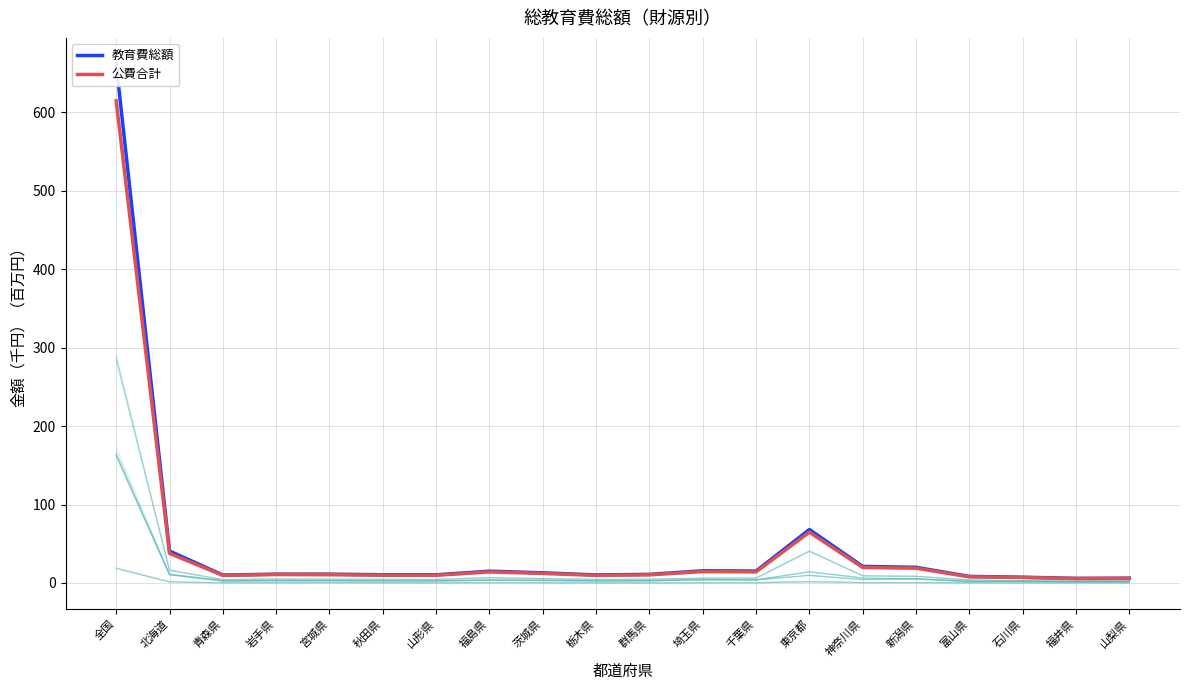

What is the label of the 18th point from the right?

青森県